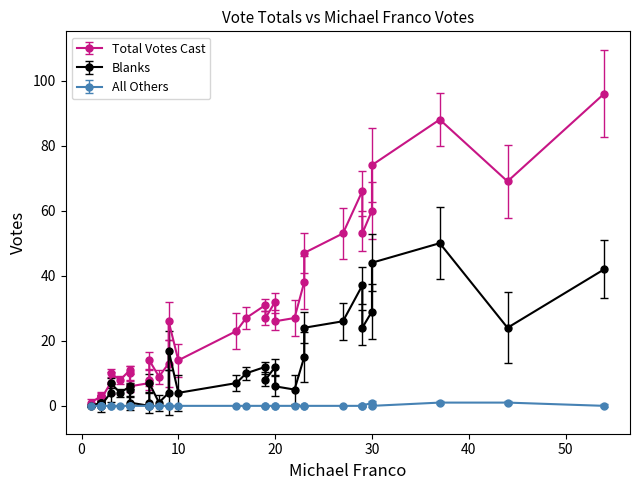

What are all the series names shown in the legend?

Total Votes Cast, Blanks, All Others